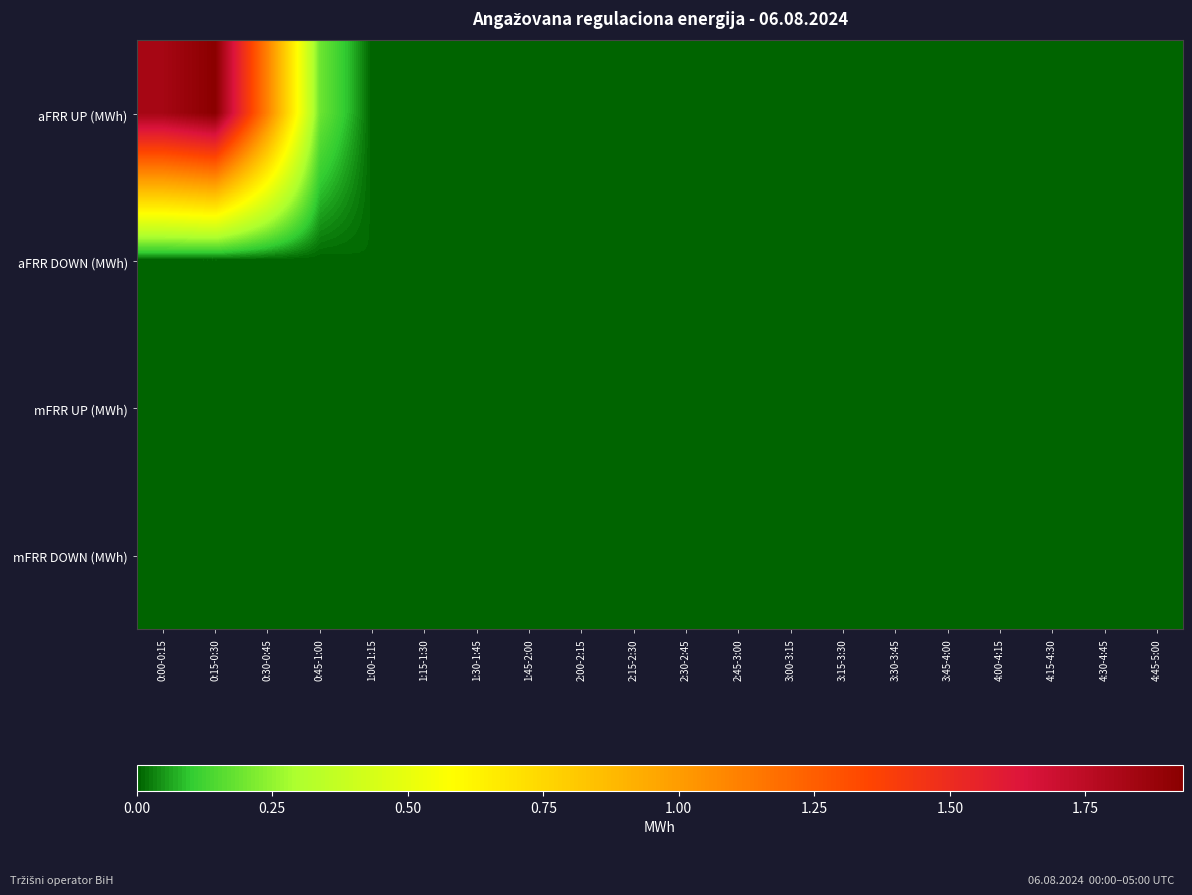

Which has a higher value, 3:30-3:45 or 1:15-1:30?

3:30-3:45